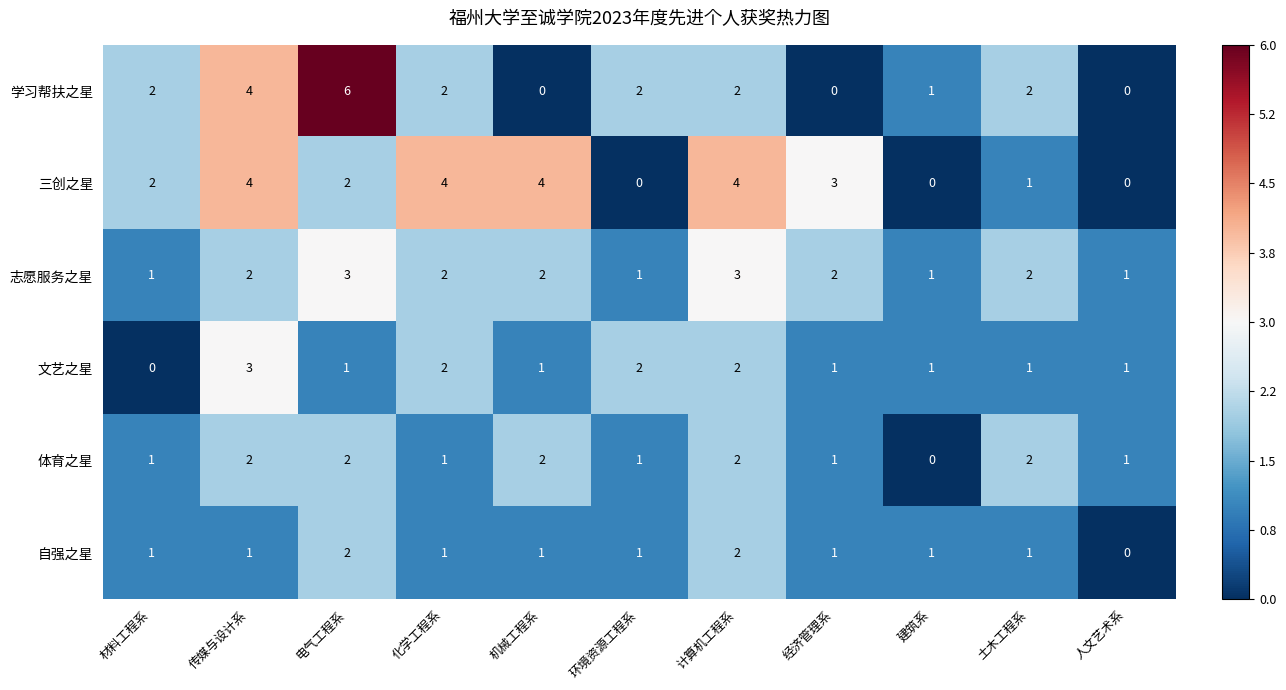

At how many categories does at least one series exceed 0?

11